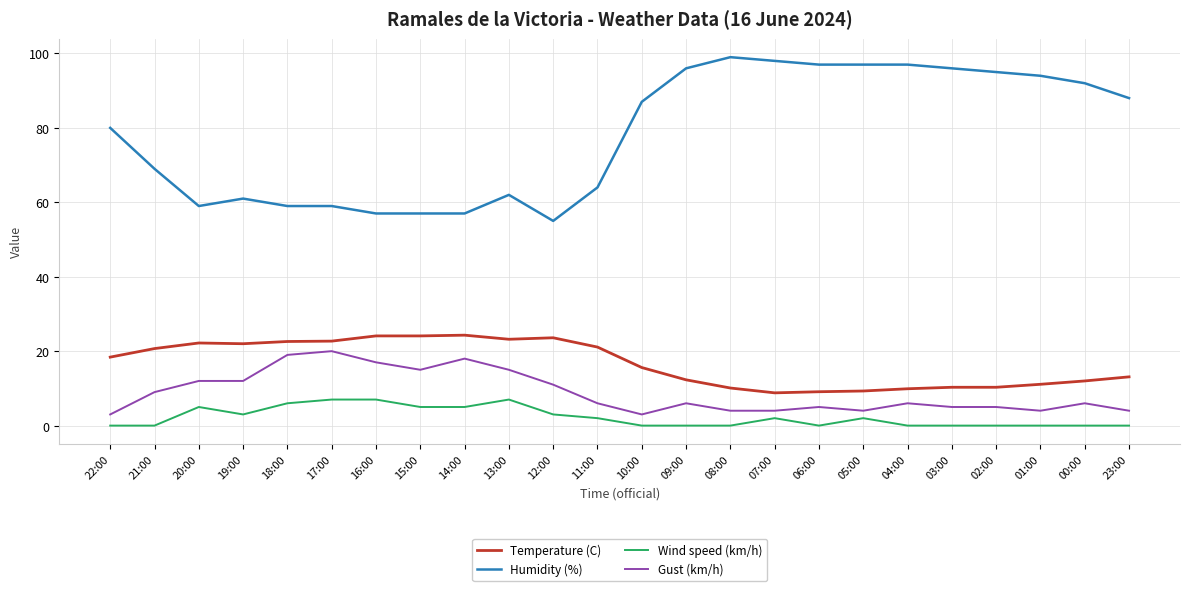

What is the difference between the second highest and second lowest values in the Temperature (C) series?

15.0